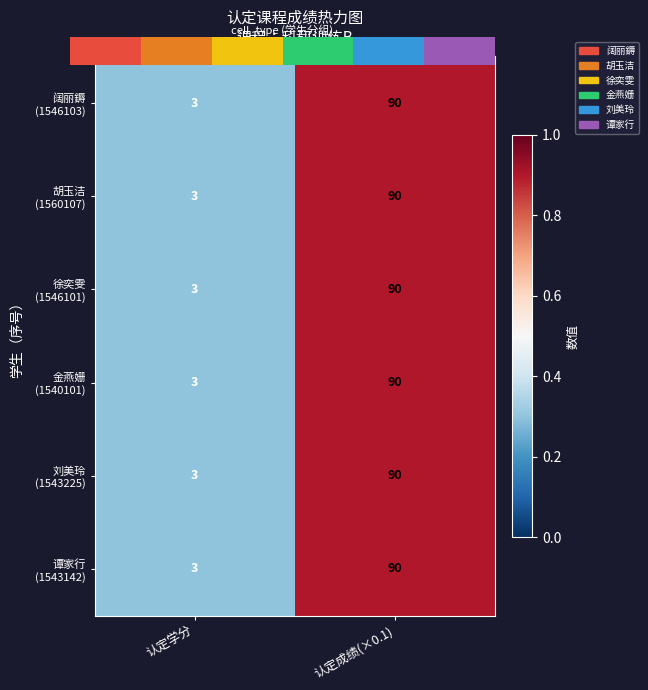

At how many categories does at least one series exceed 0?

2